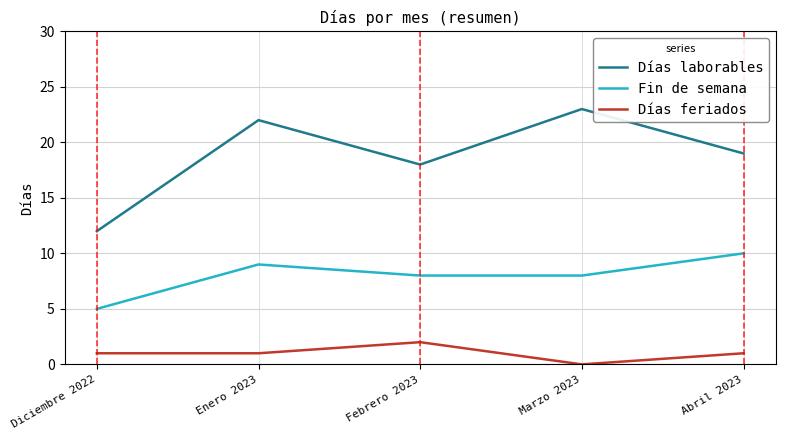

Which series has the widest spread of values?

Días laborables